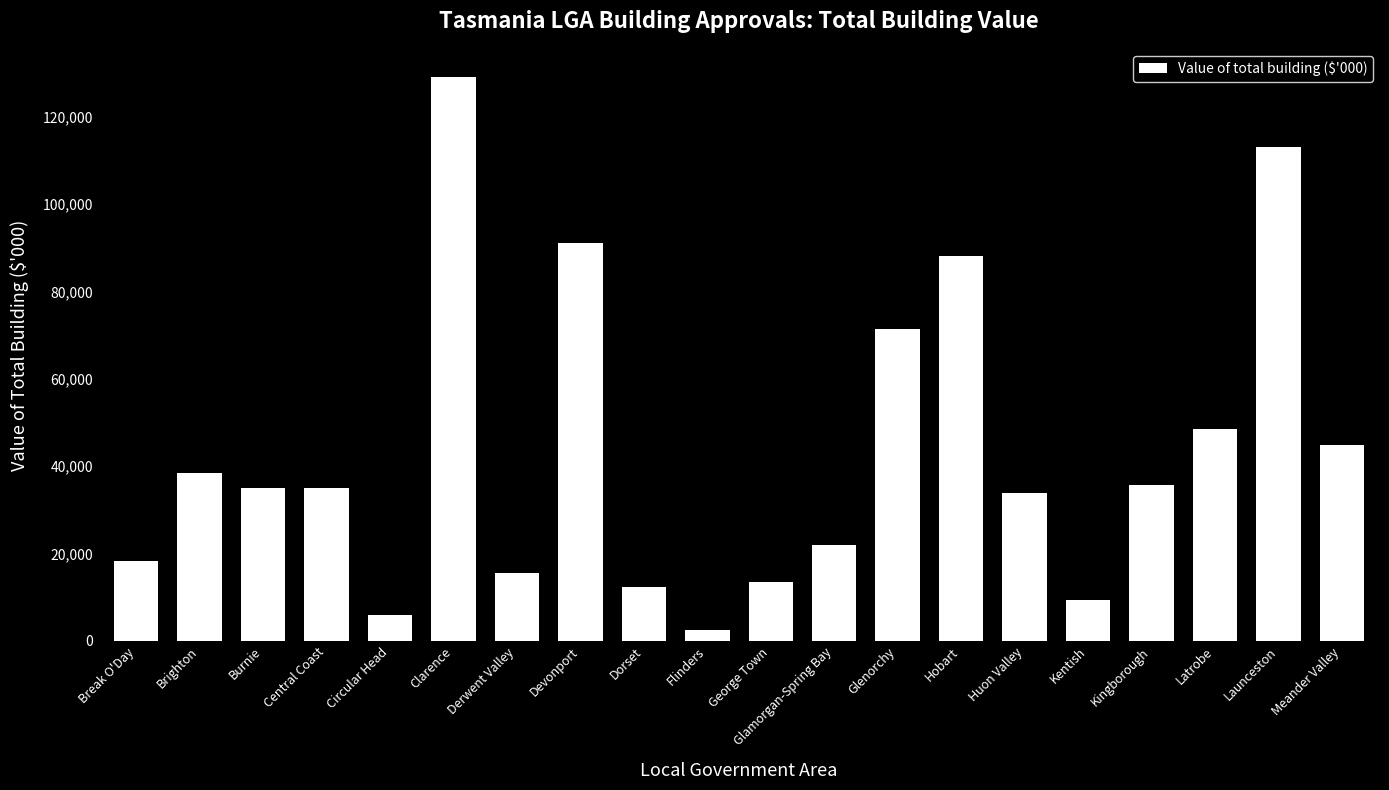

What position from the left is Circular Head?

5